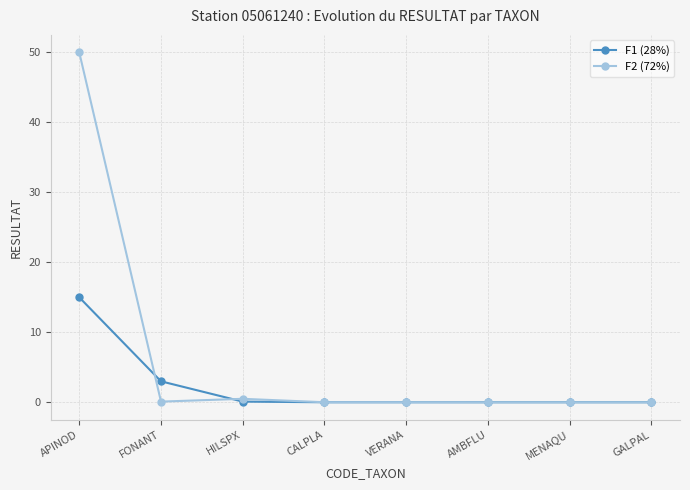

Which series has the widest spread of values?

F2 (72%)